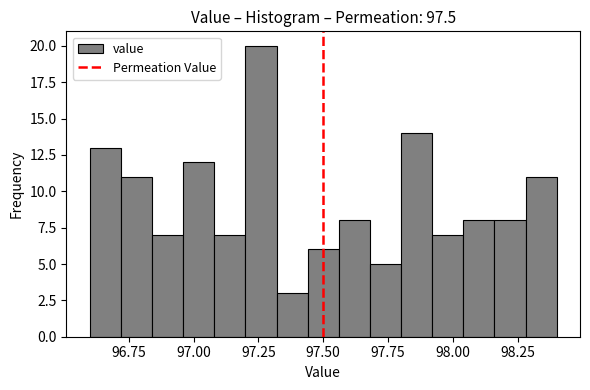

Read against the x-axis, roughly where is the centre of the tallest bar?

97.25